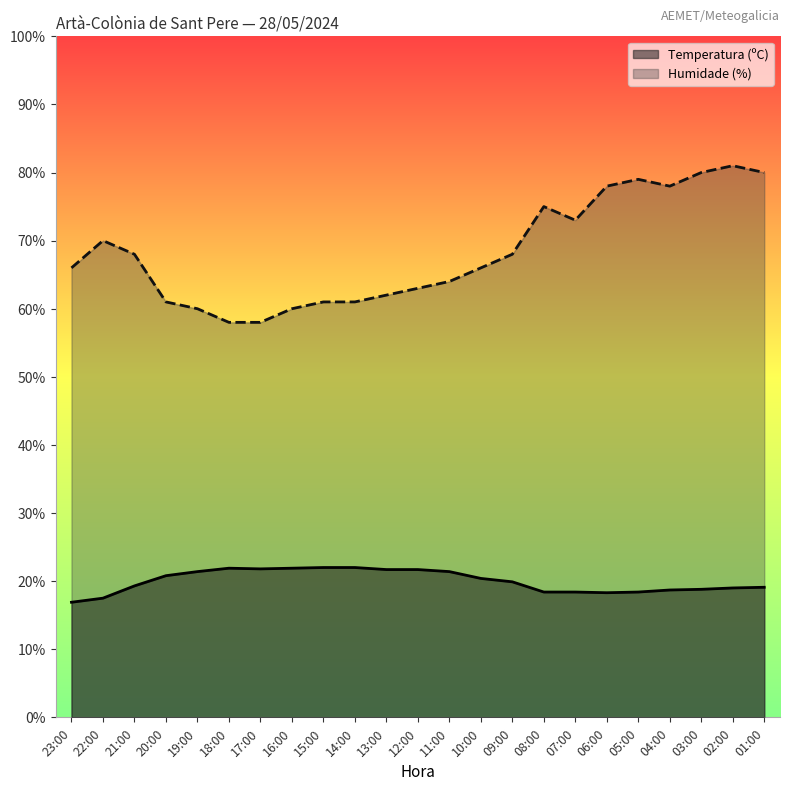

What position from the right is 06:00?

6